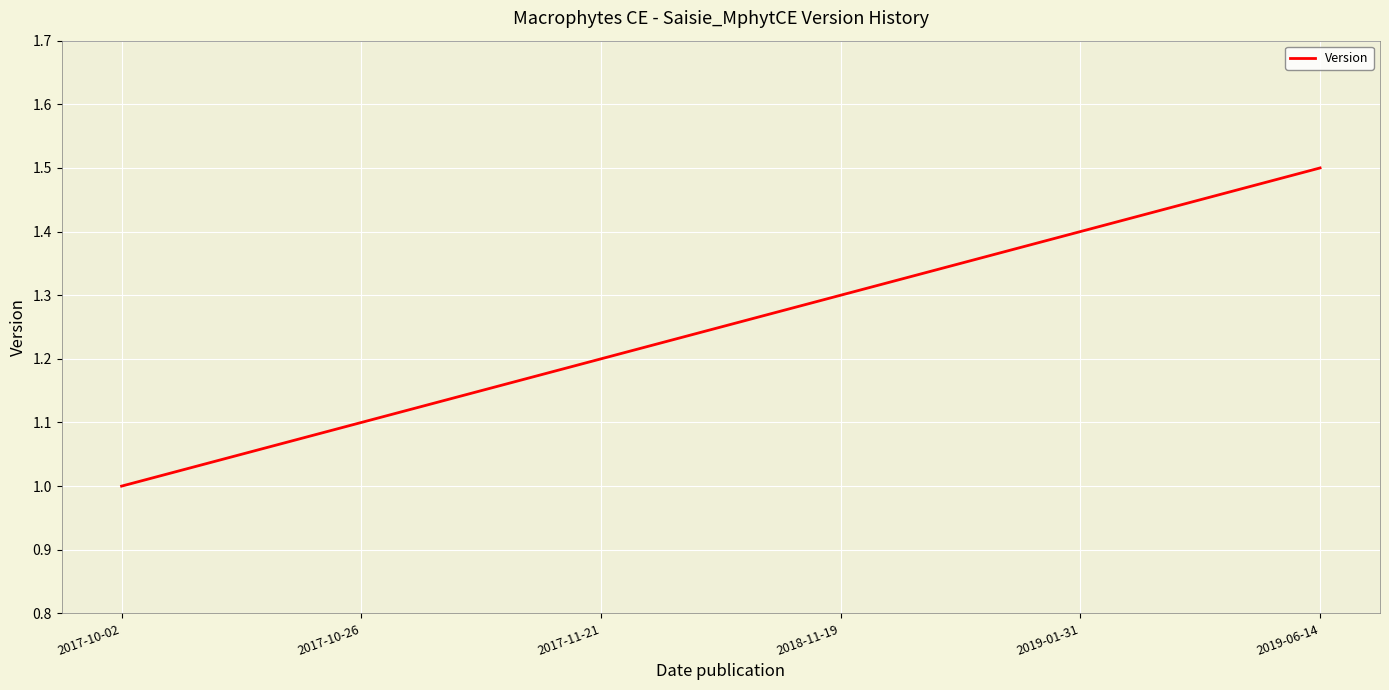

True or false: the data shows 2.3 at 2019-06-14.

False